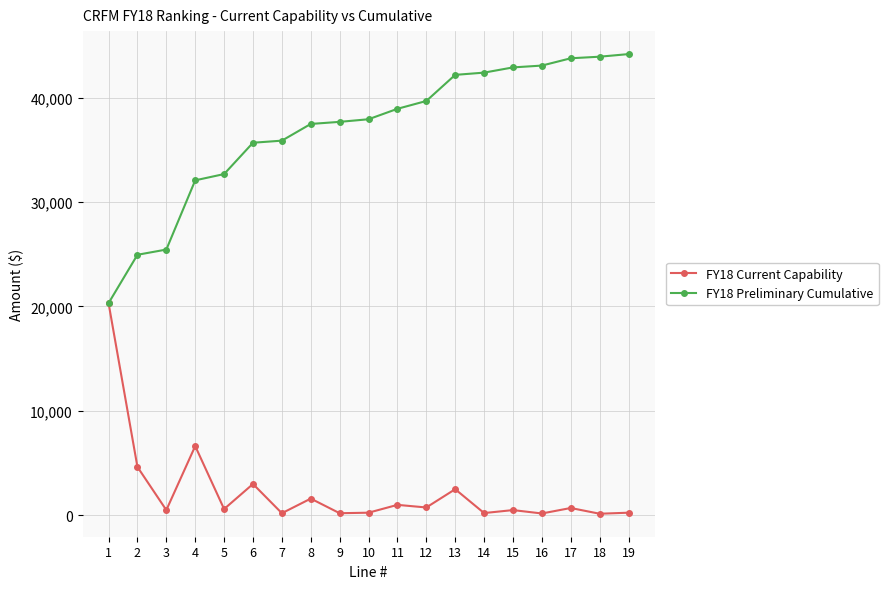

What are all the series names shown in the legend?

FY18 Current Capability, FY18 Preliminary Cumulative